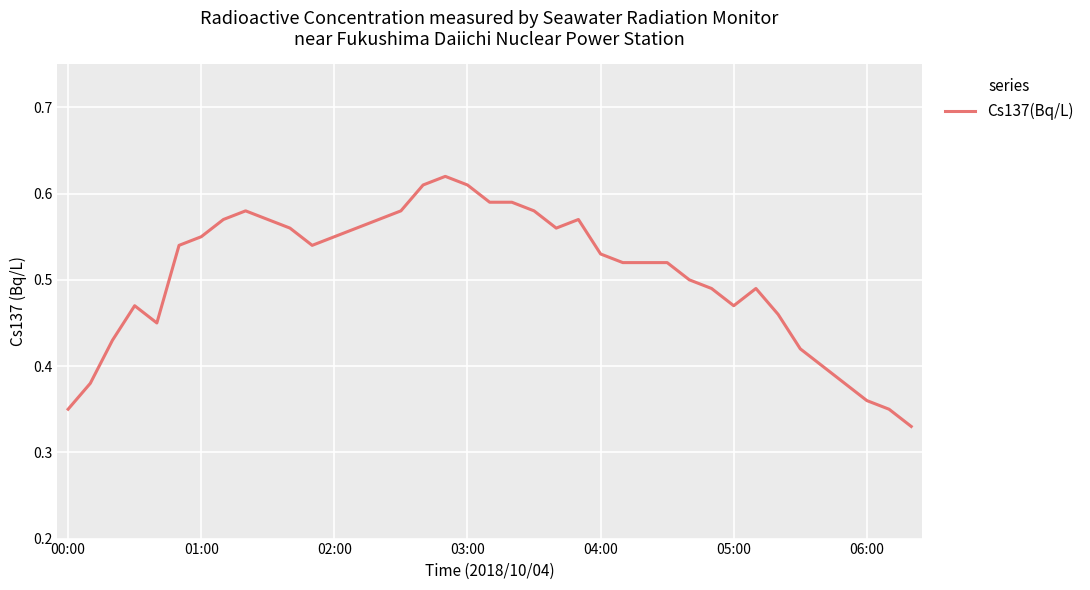

True or false: the data shows 1.0 at 03:00.

False